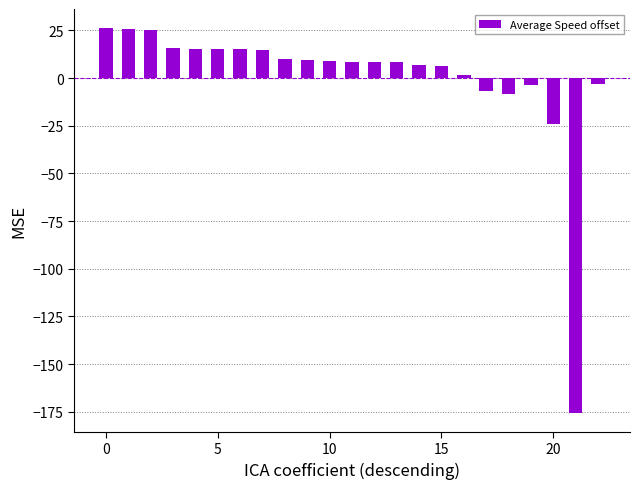

What is the minimum value shown in the chart?

-175.4